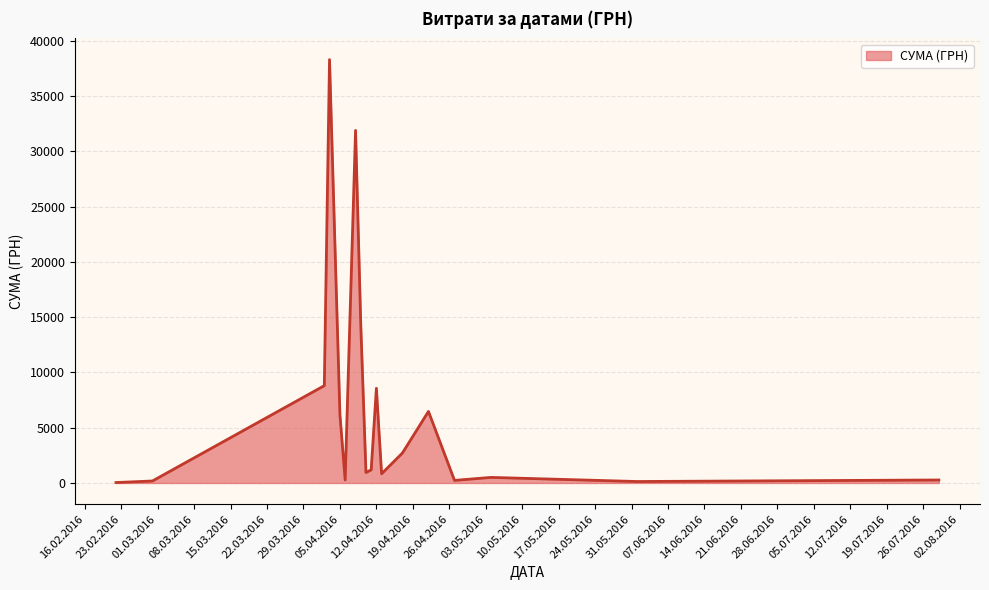

Count the number of data series in this chart.

1